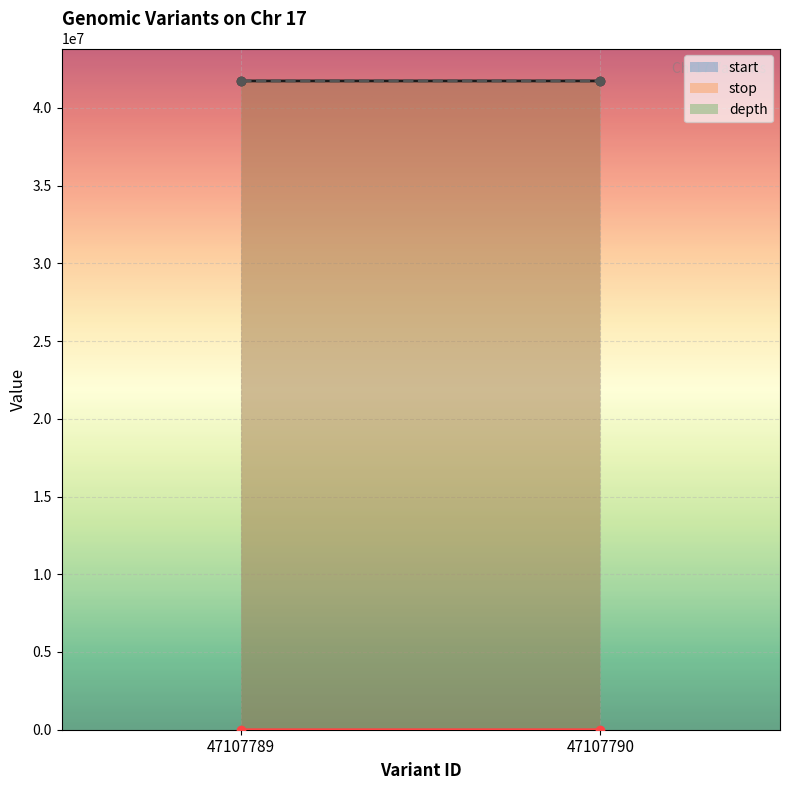

What is the difference between the maximum and minimum values in the start series?

75